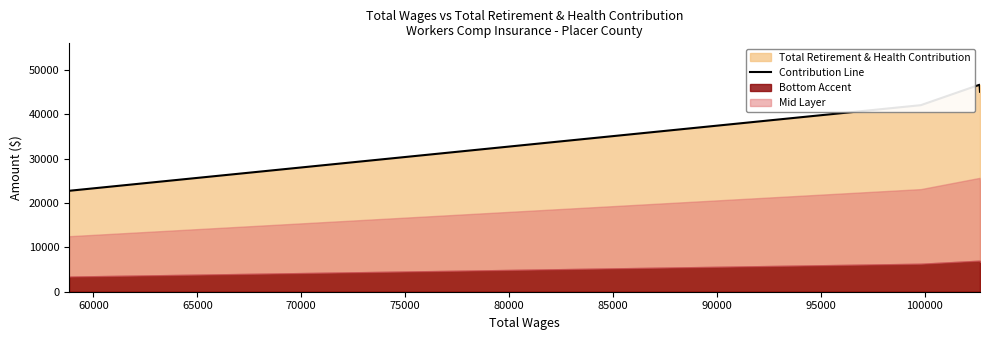

What is the maximum value shown in the chart?

46627